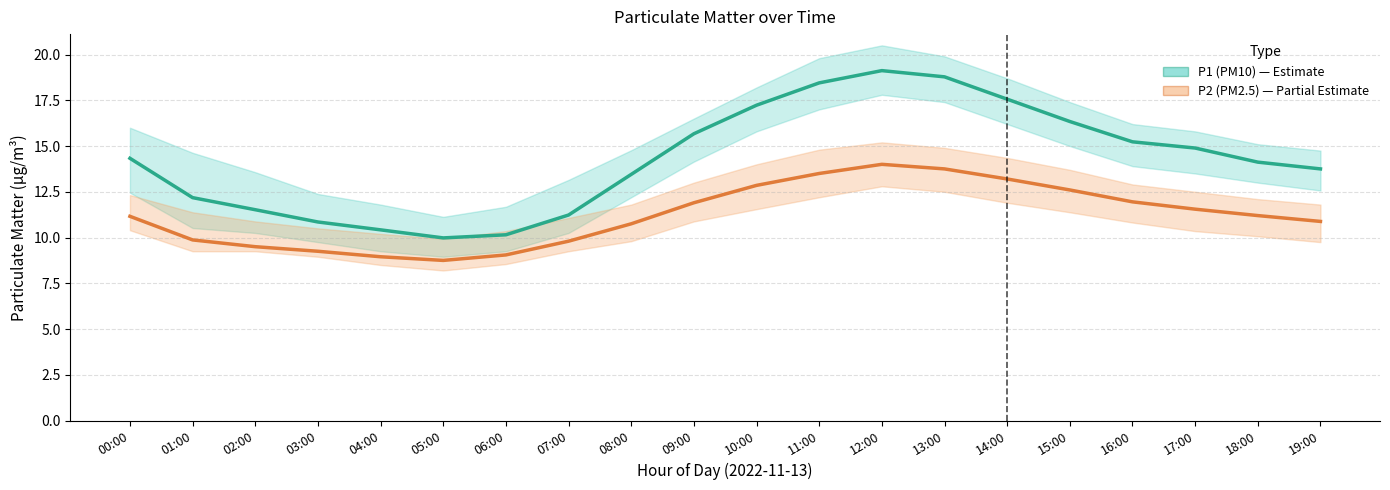

What position from the right is 11:00?

9